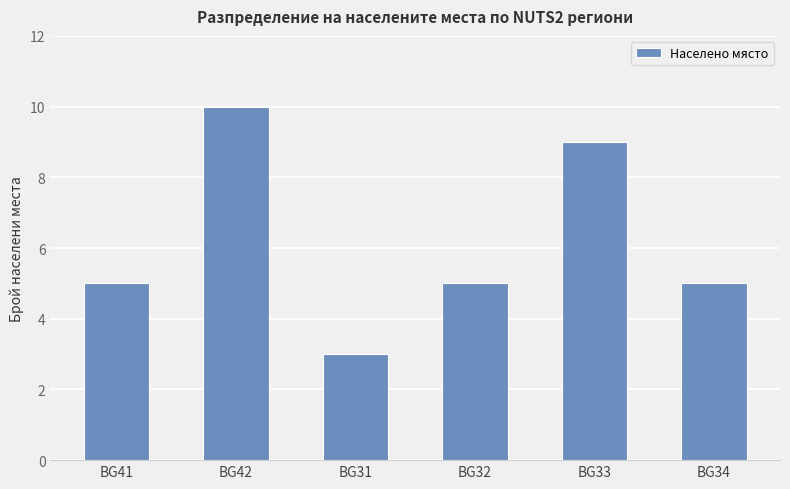

What is the ratio of the value at BG42 to the value at BG31?

3.3